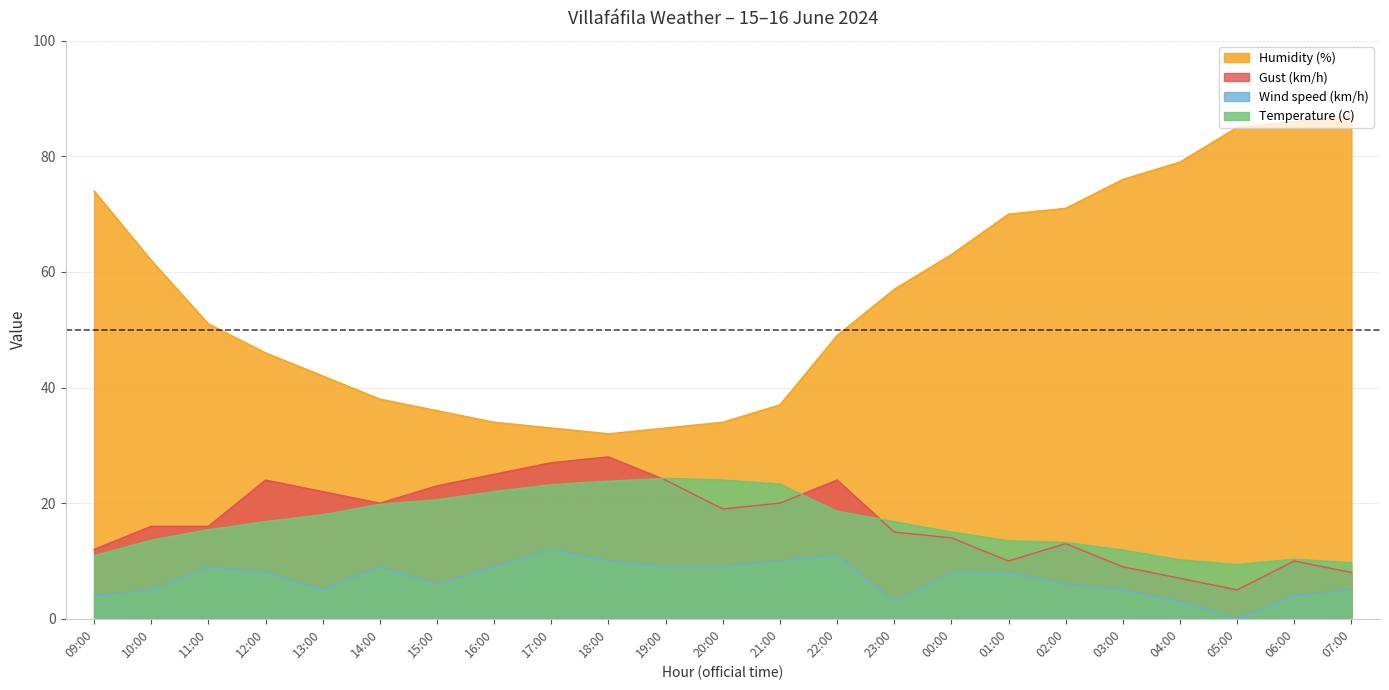

Where is the first local minimum for Humidity (%)?

18:00